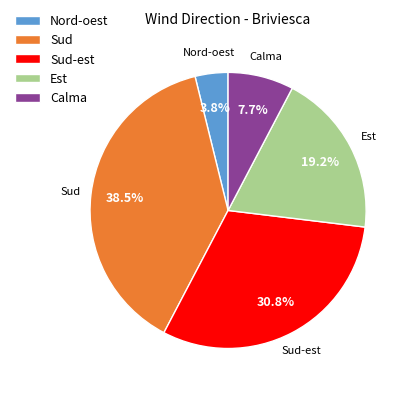

Count the number of slices in the pie.

5